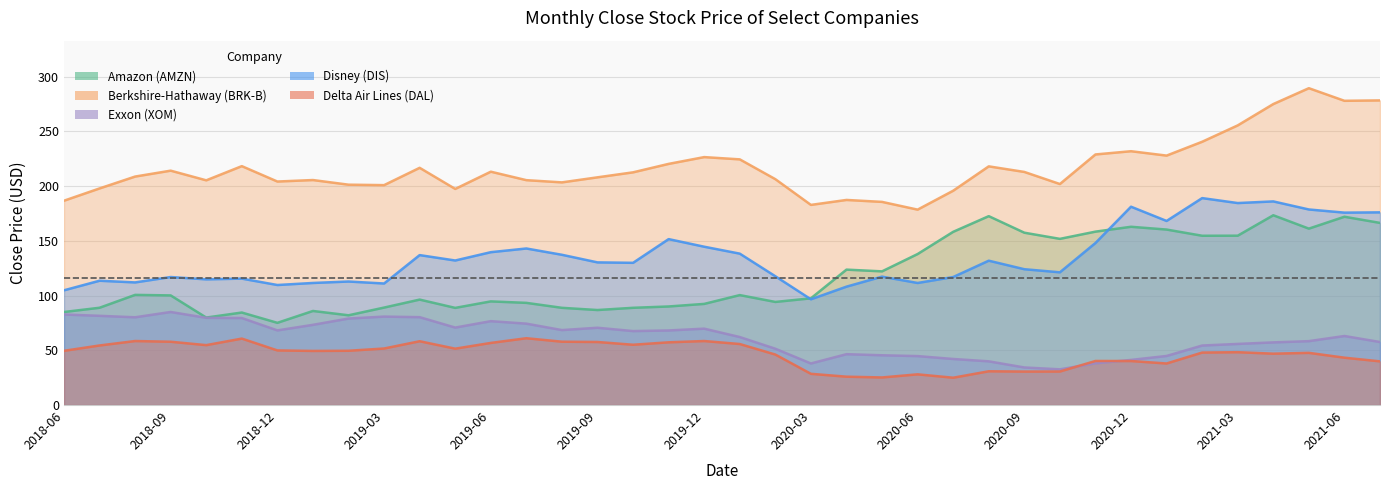

At which label is Amazon (AMZN) closest to 124?

2020-04